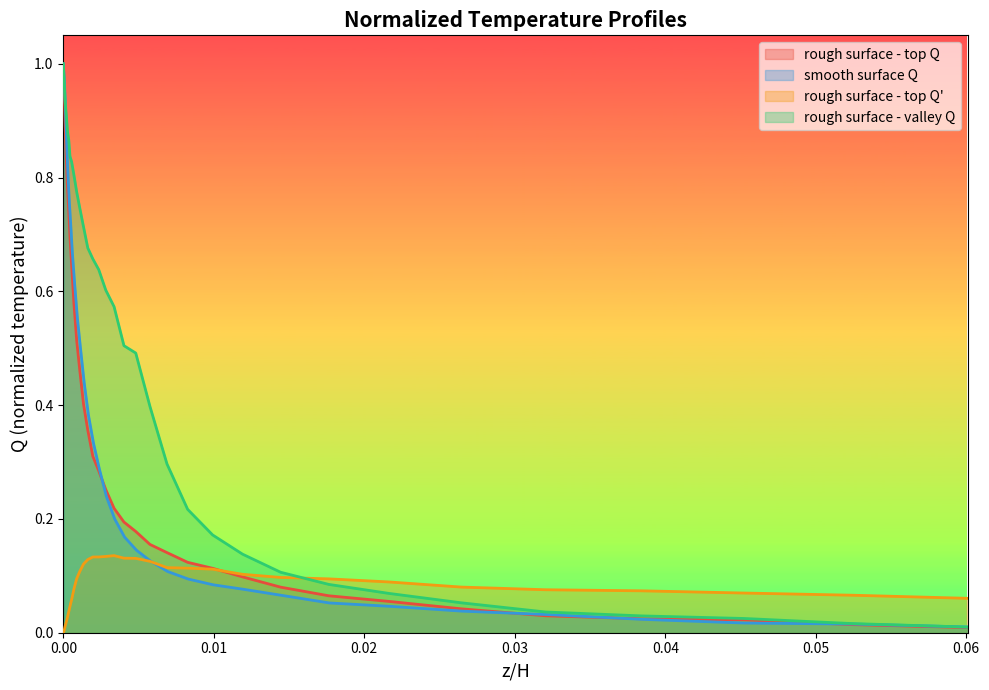

How many times do smooth surface Q and rough surface - top Q' cross each other?

1